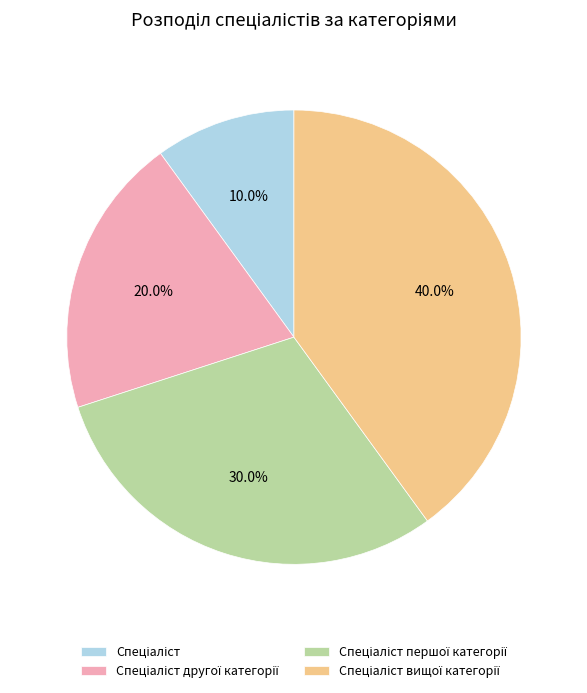

Does any single category account for the majority?

No